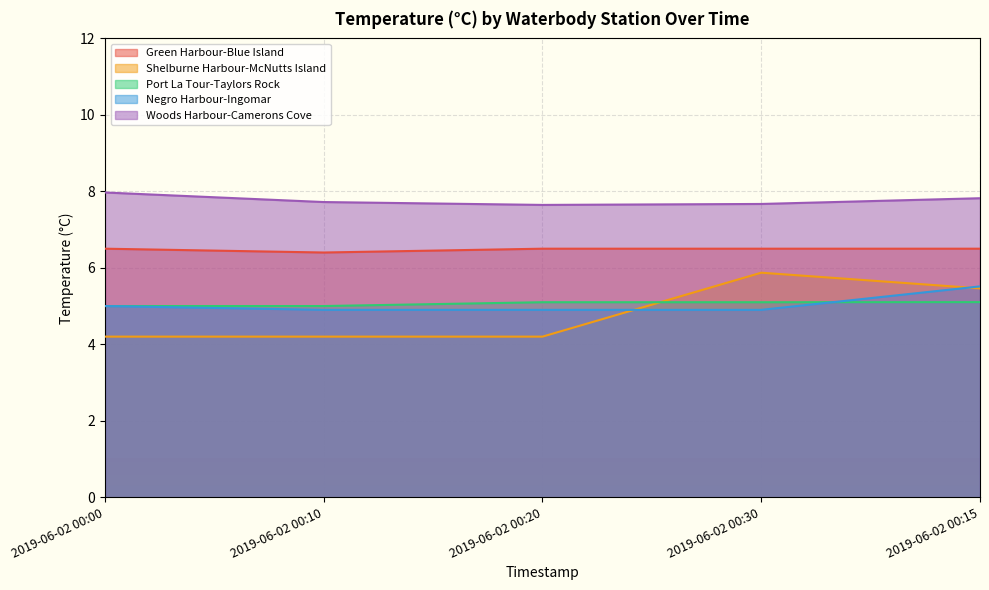

Reading right to left, extract all data points from this chart.

Green Harbour-Blue Island: 6.5	6.5	6.5	6.4	6.5
Shelburne Harbour-McNutts Island: 5.5	5.9	4.2	4.2	4.2
Port La Tour-Taylors Rock: 5.1	5.1	5.1	5.0	5.0
Negro Harbour-Ingomar: 5.5	4.9	4.9	4.9	5.0
Woods Harbour-Camerons Cove: 7.8	7.7	7.6	7.7	8.0